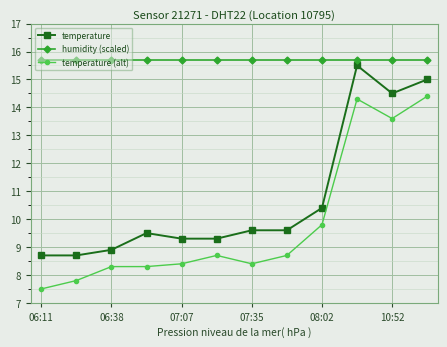

What is the value of the temperature (alt) point at the 11th from the left?

13.6